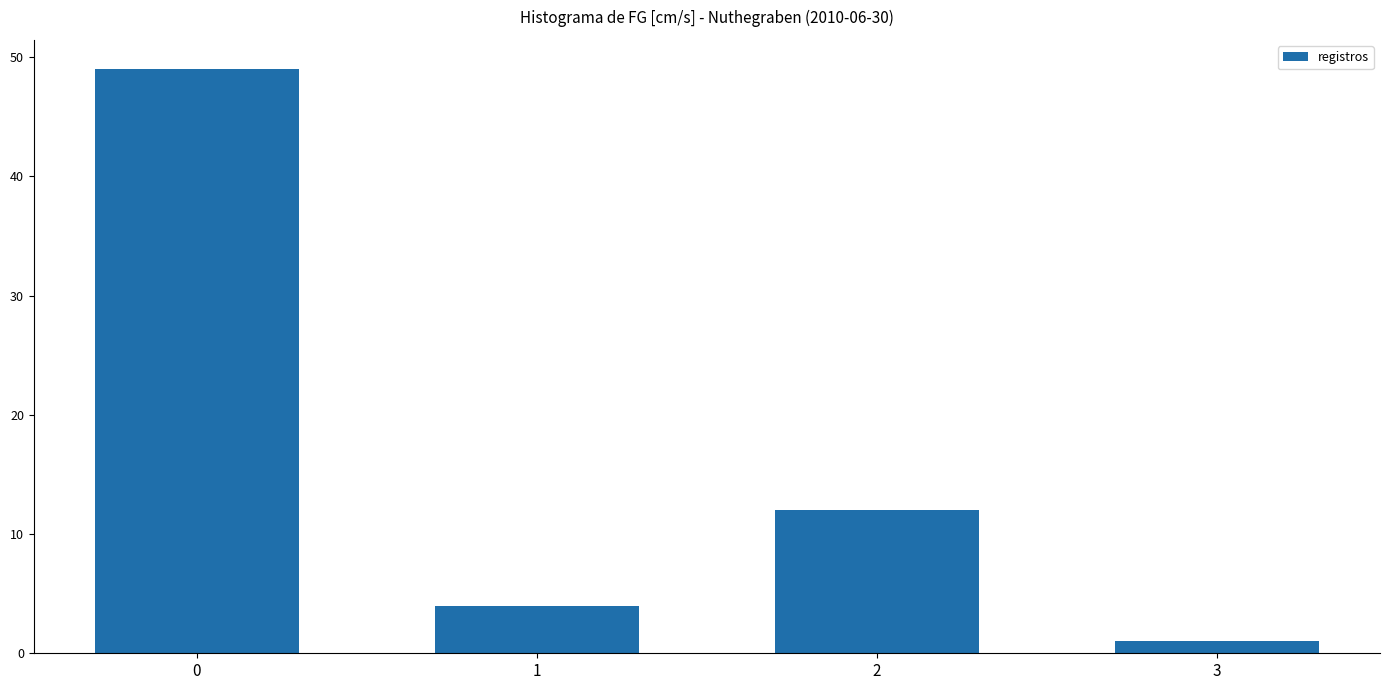

What is the approximate value at 2, to the nearest 10?

10